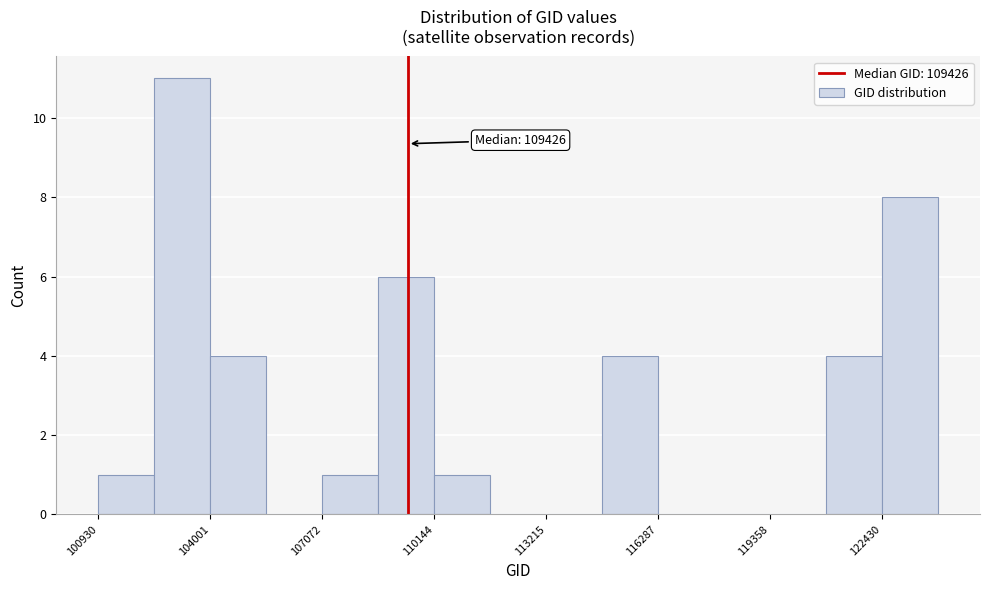

Read against the x-axis, roughly where is the centre of the tallest bar?

103000